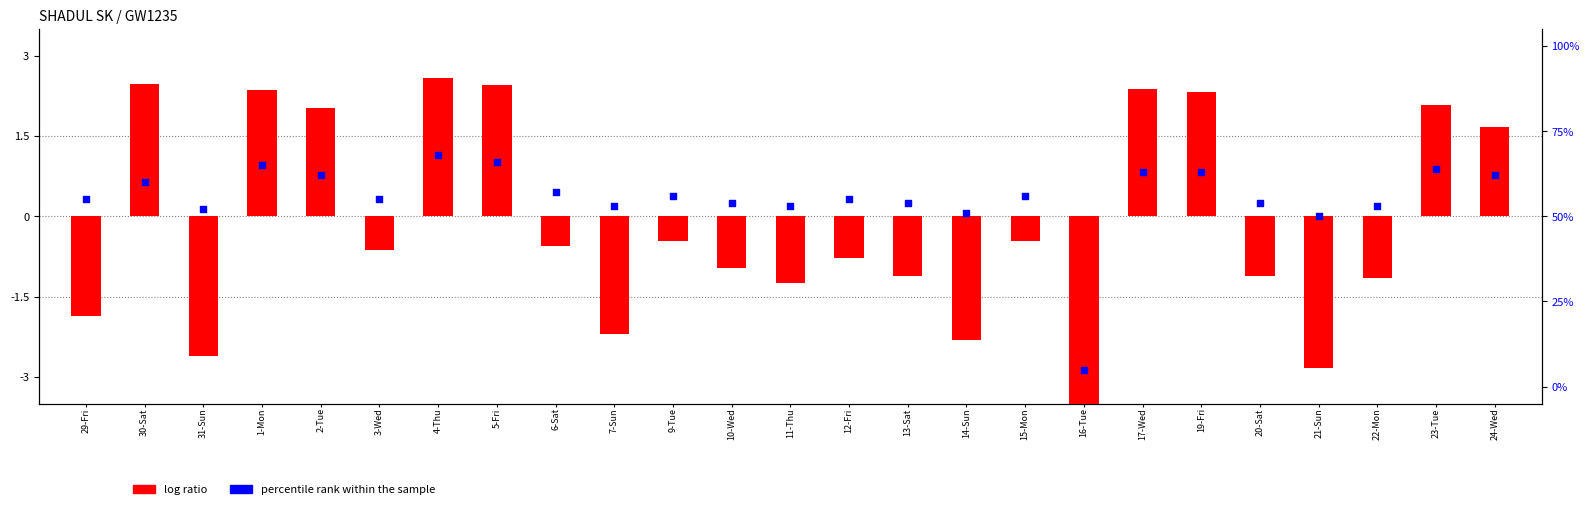

What are all the series names shown in the legend?

log ratio, percentile rank within the sample